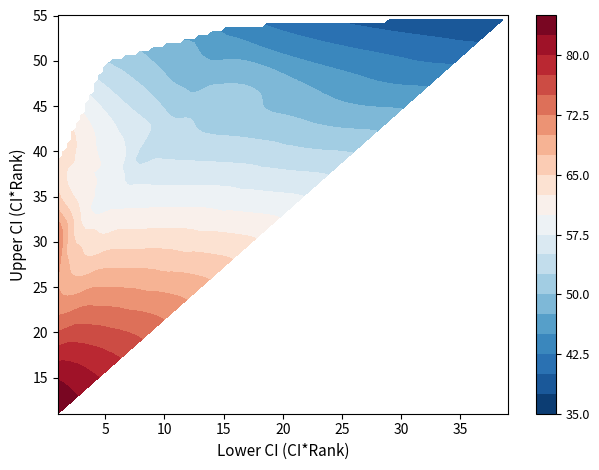

Between 9 and 23, which series saw the biggest shift?

lower_ci_rank